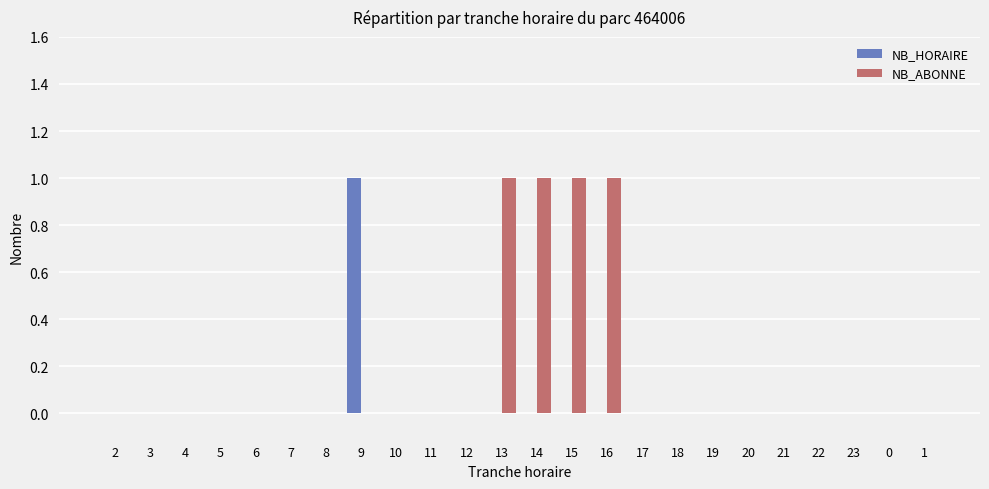

Which series has the largest total across all categories?

NB_ABONNE